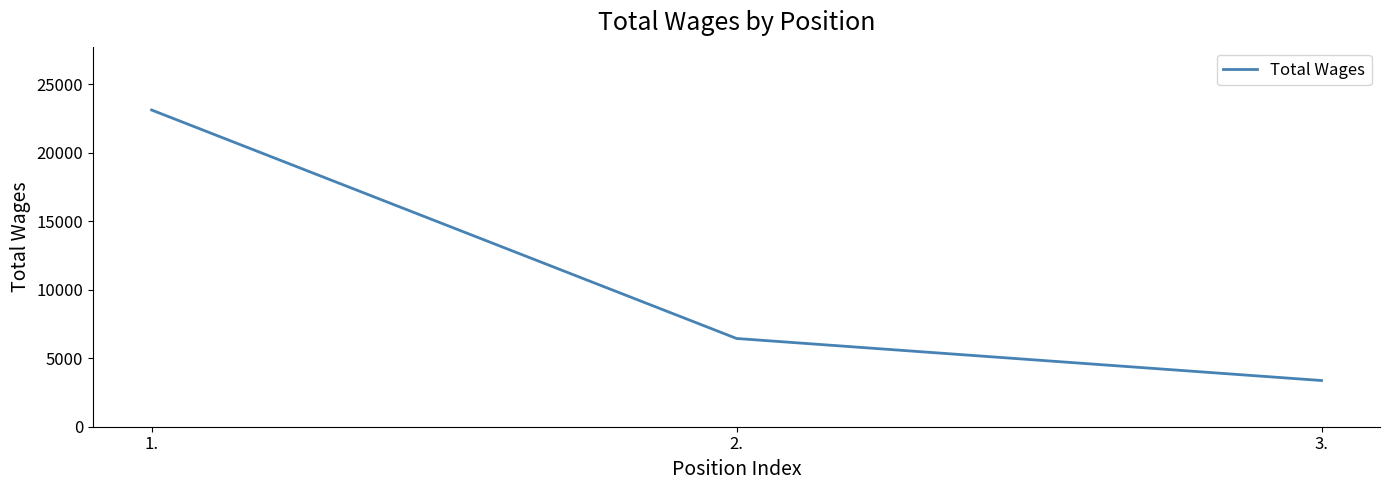

What is the change in value from 2. to 3.?

-3070